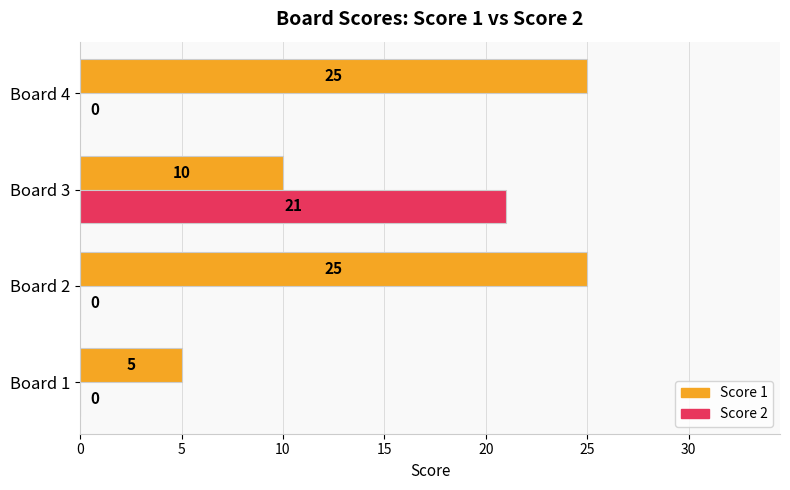

What is the sum of all Score 2 values?

21